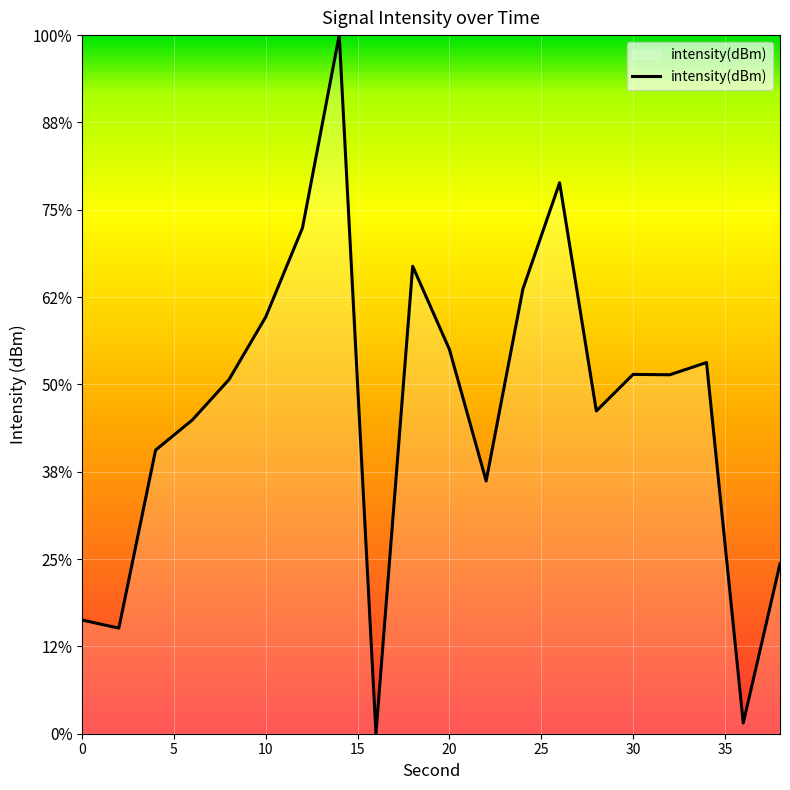

Does the chart display data point markers on the line(s)?

No